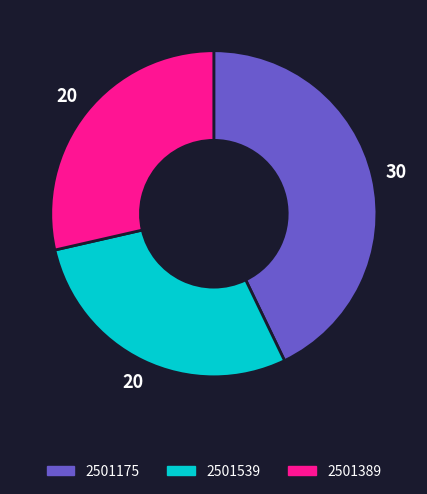

Is the sum of 2501389 and 2501539 greater than half?

Yes